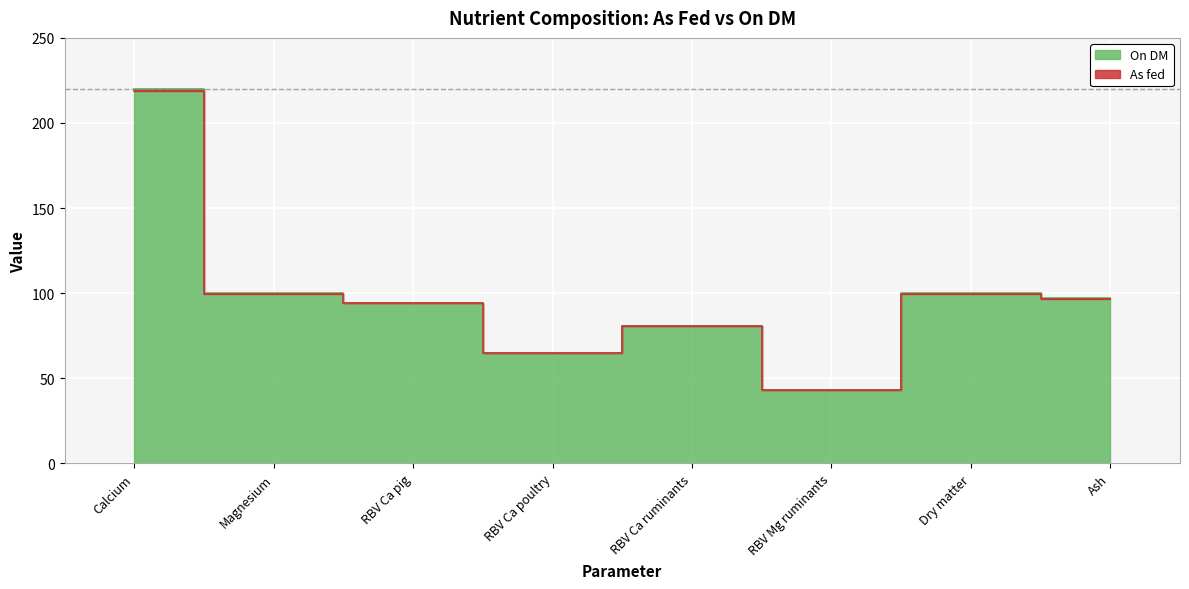

What are all the series names shown in the legend?

As fed, On DM